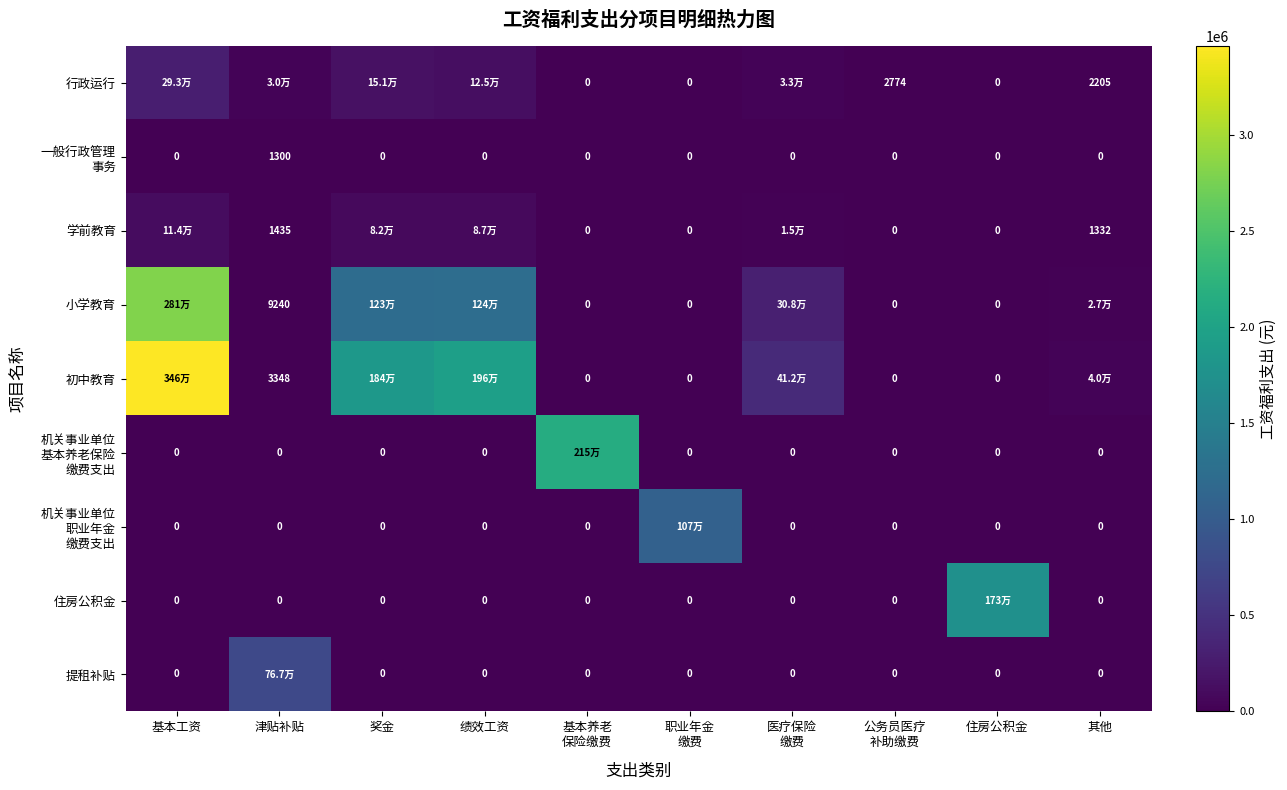

The value of 机关事业单位 基本养老保险 缴费支出 at 住房公积金 is 731167.6. True or false?

False